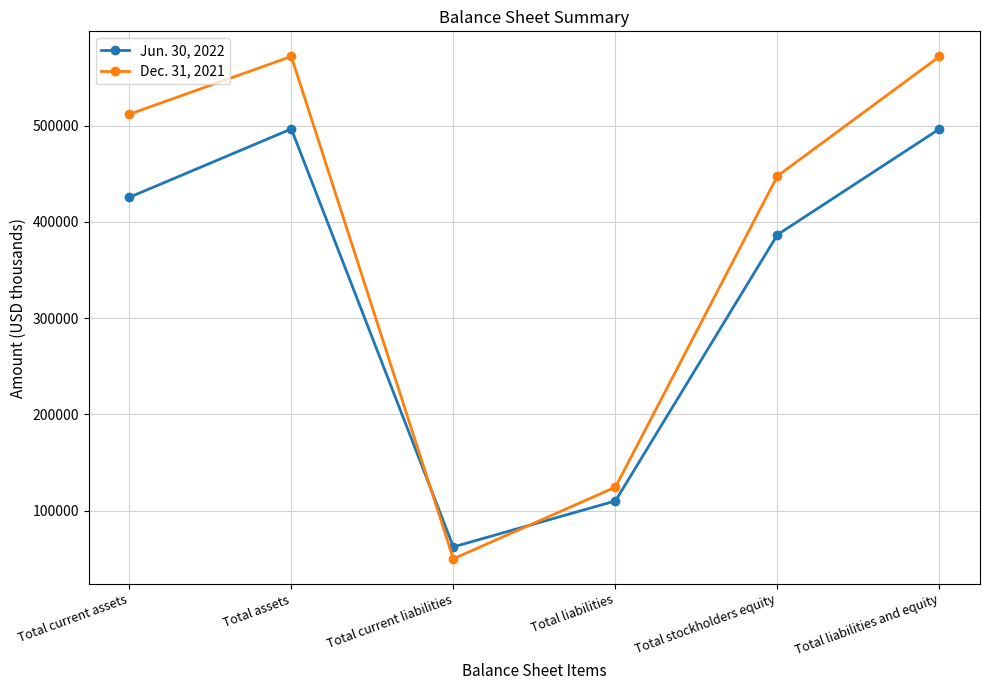

Rank the series at Total assets from lowest to highest value.

Jun. 30, 2022, Dec. 31, 2021